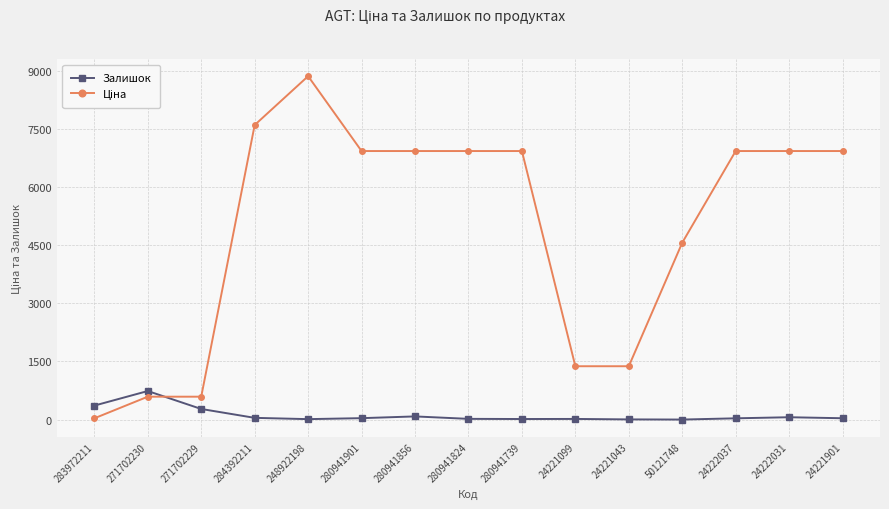

The Залишок series shows 360.0 at 283972211. True or false?

True